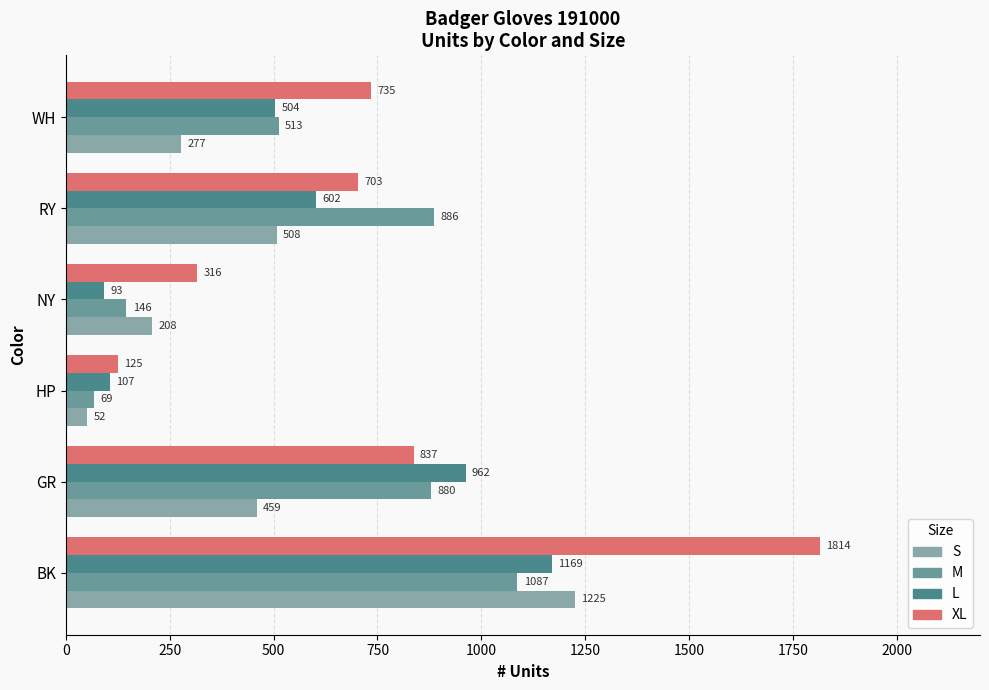

What is the difference between the second highest and second lowest values in the L series?

855